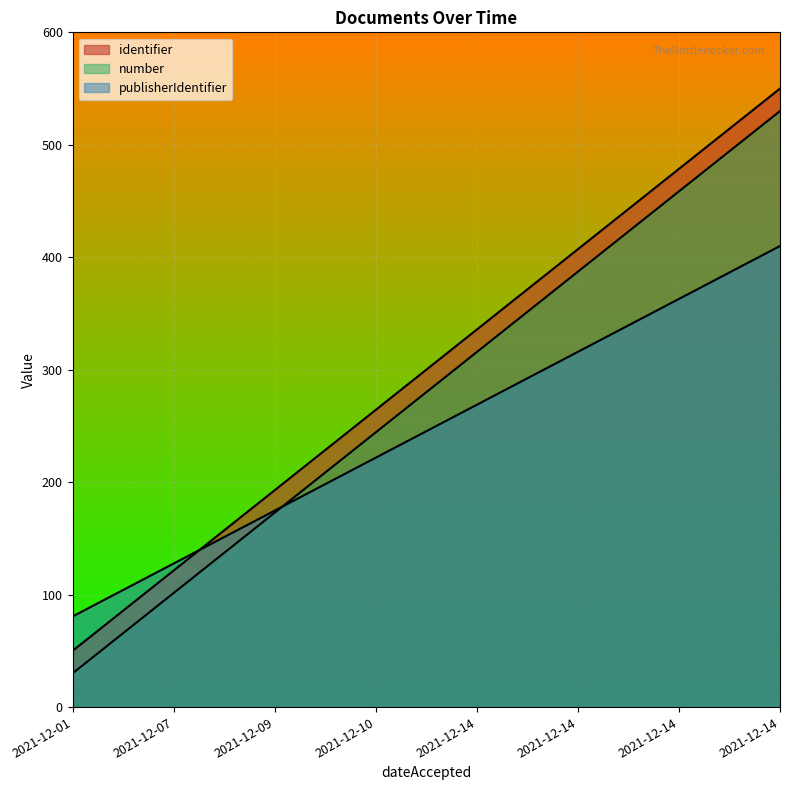

How many series are shown in this chart?

3